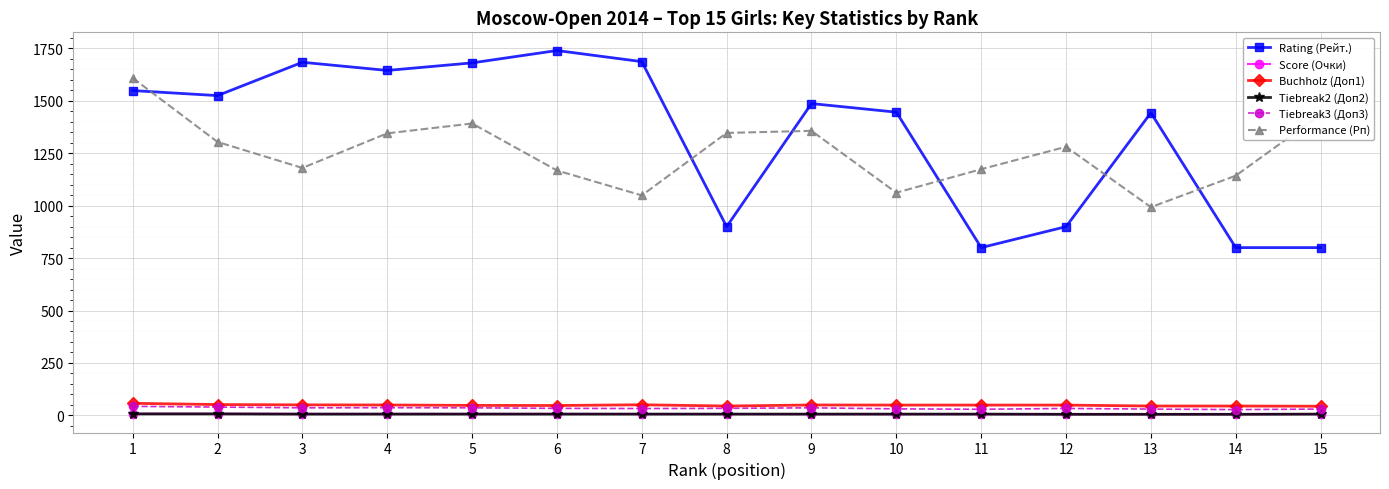

True or false: Score (Очки) and Performance (Рп) intersect in this chart.

False